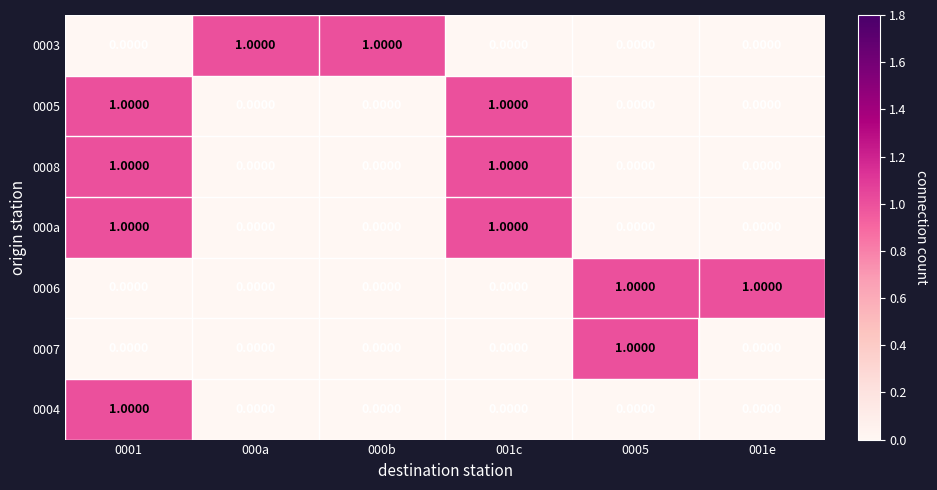

At how many categories does at least one series exceed 0?

6